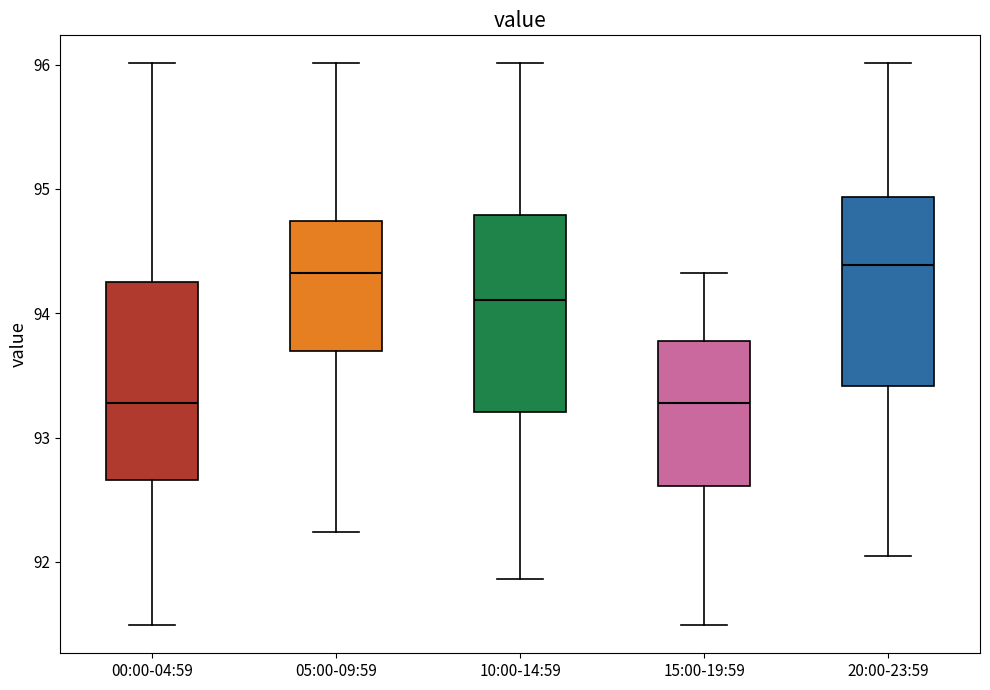

Where is the upper edge of the box for 00:00-04:59 on the y-axis? The values are not printed on the chart, so give them approximately, as read against the axis.

94.2